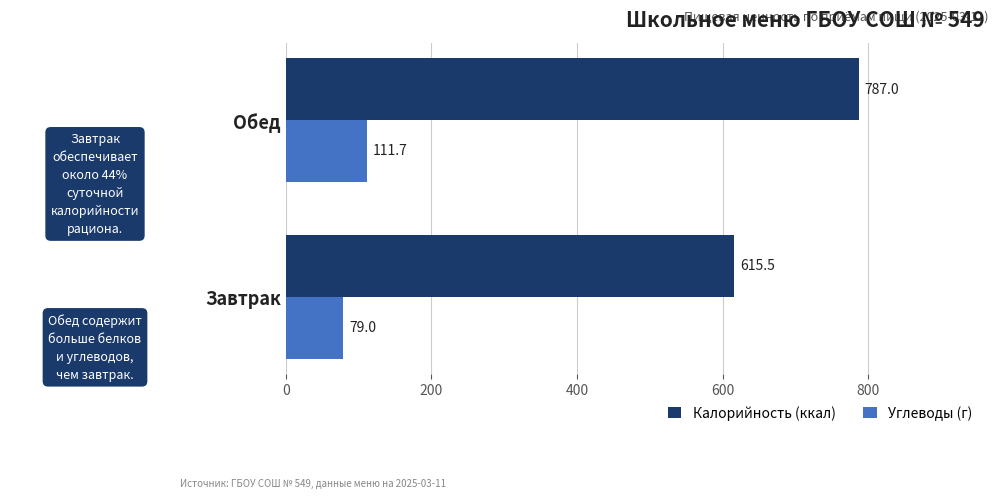

How many values in the Углеводы (г) series exceed 111?

1